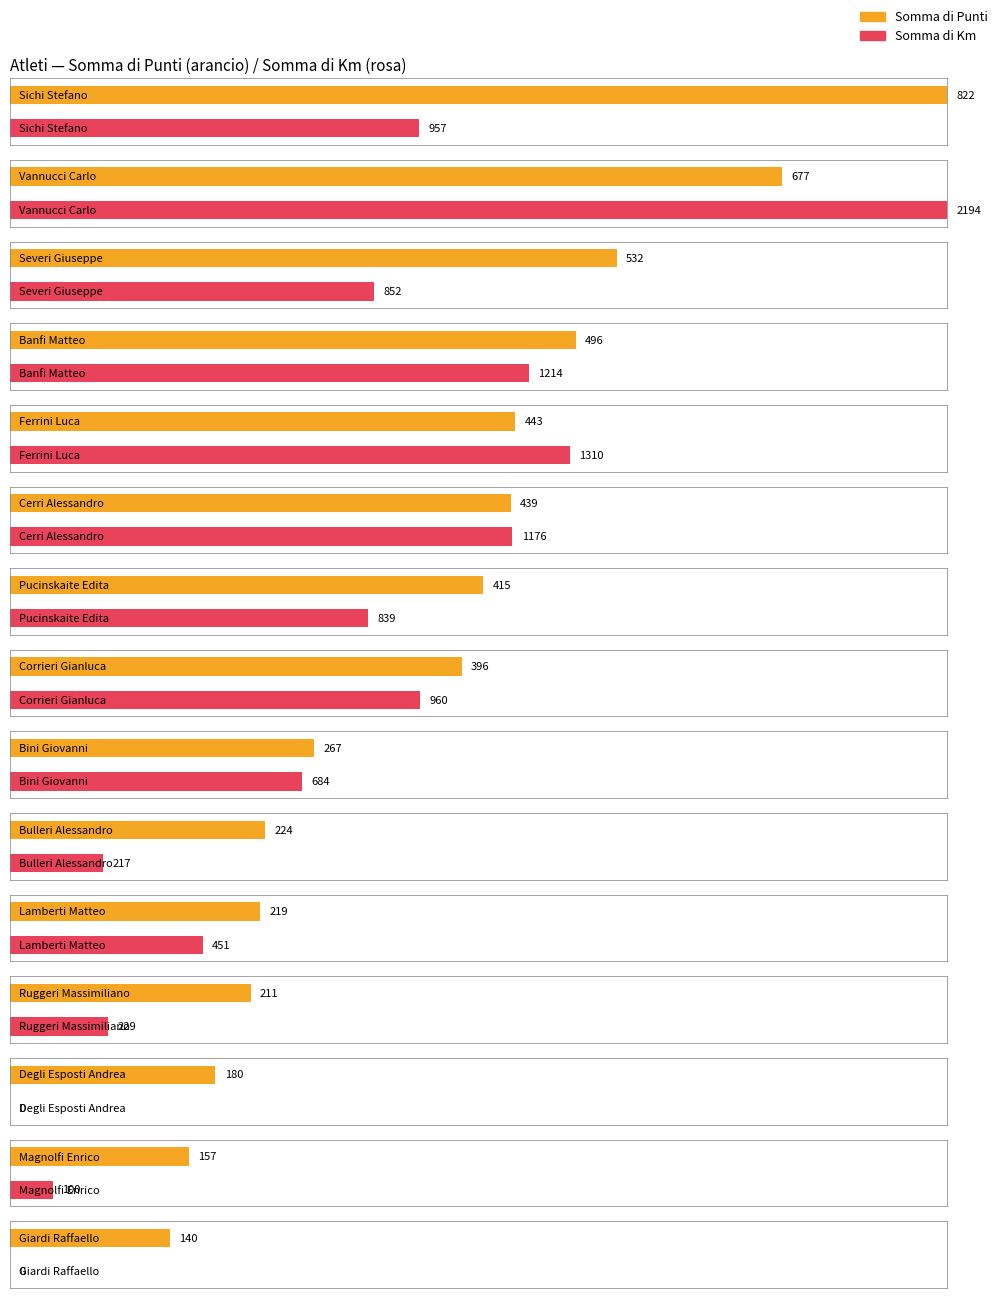

What value does the Somma di Punti series have at Vannucci Carlo, to the nearest 50?

700